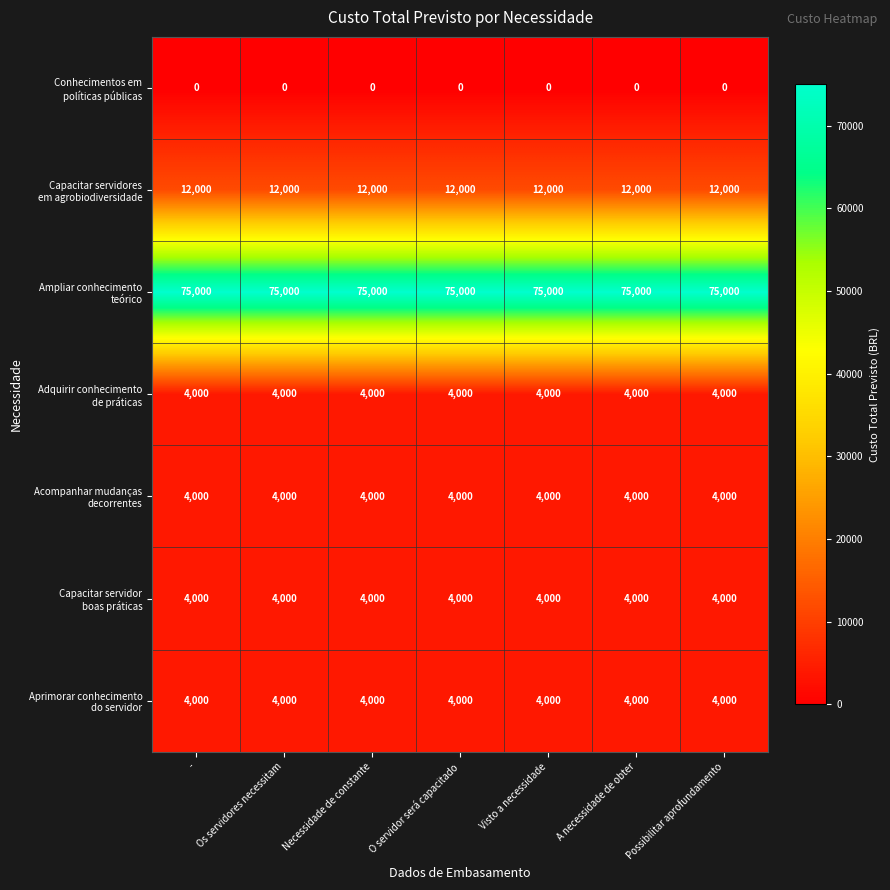

What is the difference between the highest and lowest values at Necessidade de constante?

75000